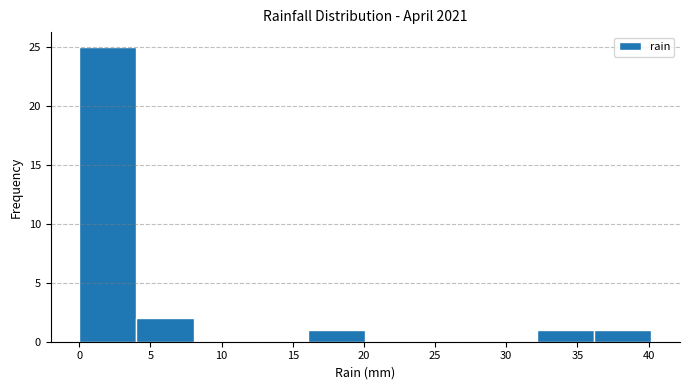

Reading left to right, transcribe this chart: for each bar, give the range it covers on the x-axis and its height. Neither the bar edges nor the heights are printed on the chart, so give them approximately, as read against the axes.

0 to 4: 25
4 to 8: 2
8 to 12: 0
12 to 16: 0
16 to 20: 1
20 to 24: 0
24 to 28: 0
28 to 32: 0
32 to 36: 1
36 to 40: 1